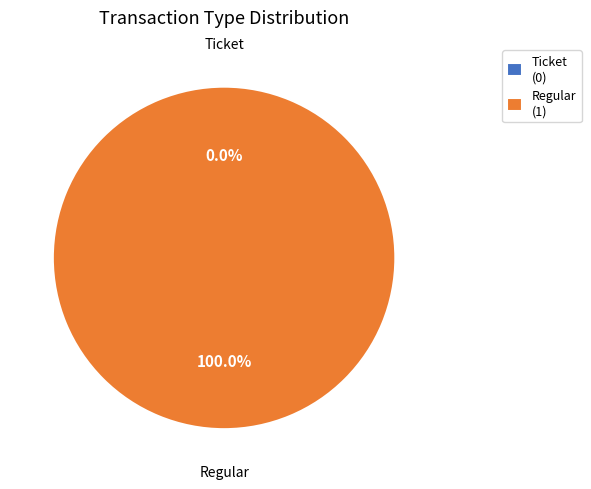

To the nearest percent, what is the combined percentage of Regular and Ticket?

100%